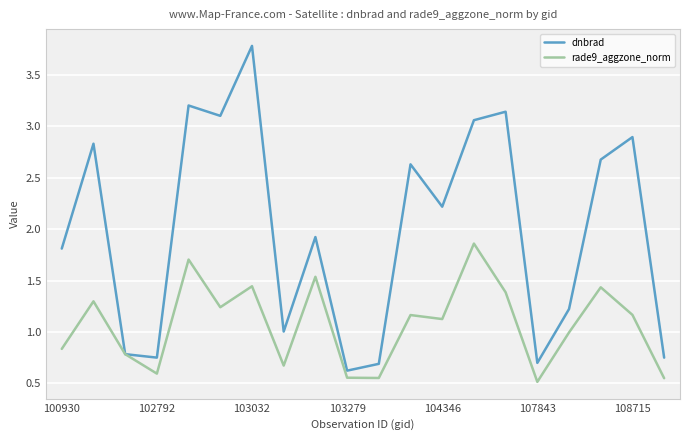

Which series has the widest spread of values?

dnbrad